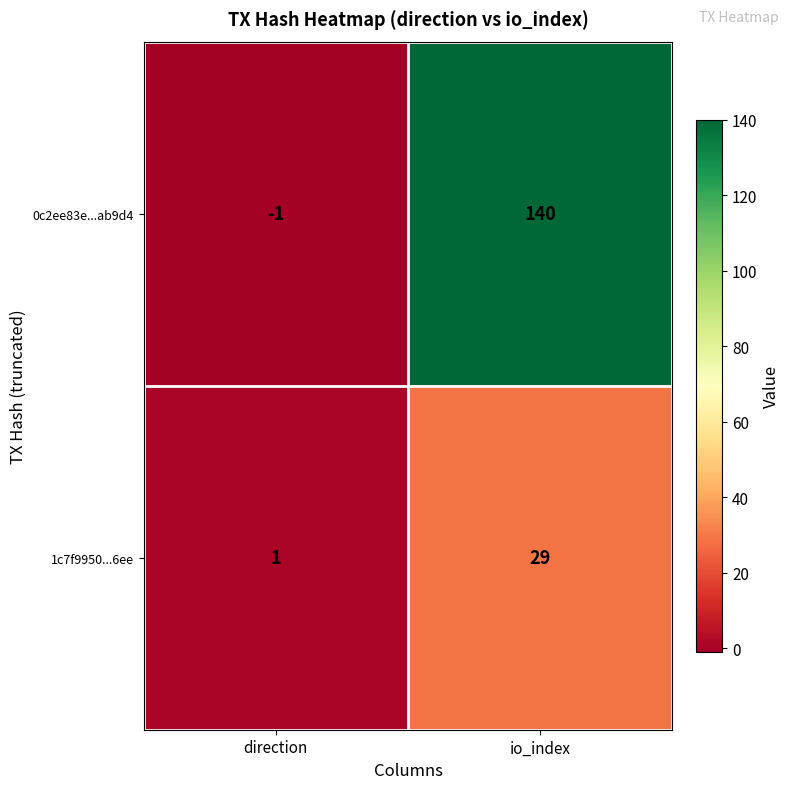

Where is 1c7f9950...6ee nearest to the value 15?

direction